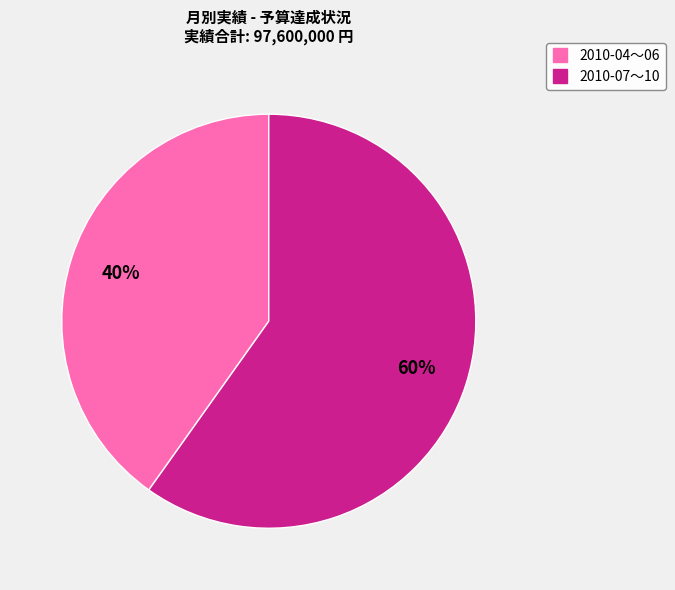

Is there any slice that represents more than half of the pie?

Yes